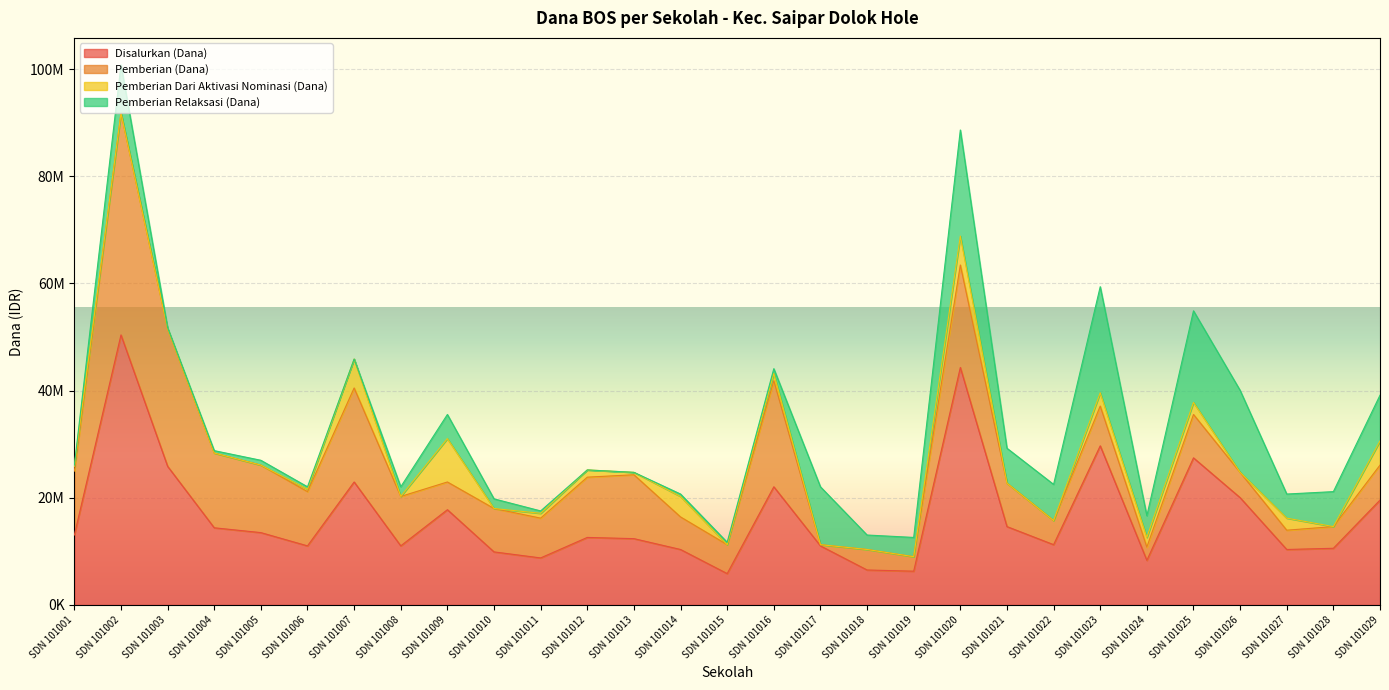

Reading left to right, extract all data points from this chart.

Disalurkan (Dana): SDN 101001=13050000	SDN 101002=50400000	SDN 101003=25875000	SDN 101004=14400000	SDN 101005=13500000	SDN 101006=11025000	SDN 101007=22950000	SDN 101008=11025000	SDN 101009=17775000	SDN 101010=9900000	SDN 101011=8775000	SDN 101012=12600000	SDN 101013=12375000	SDN 101014=10350000	SDN 101015=5850000	SDN 101016=22050000	SDN 101017=11025000	SDN 101018=6525000	SDN 101019=6300000	SDN 101020=44325000	SDN 101021=14625000	SDN 101022=11250000	SDN 101023=29700000	SDN 101024=8325000	SDN 101025=27450000	SDN 101026=20025000	SDN 101027=10350000	SDN 101028=10575000	SDN 101029=19575000
Pemberian (Dana): SDN 101001=11925000	SDN 101002=41400000	SDN 101003=25650000	SDN 101004=13950000	SDN 101005=12600000	SDN 101006=10125000	SDN 101007=17550000	SDN 101008=9225000	SDN 101009=5175000	SDN 101010=8100000	SDN 101011=7425000	SDN 101012=11250000	SDN 101013=11925000	SDN 101014=6075000	SDN 101015=5400000	SDN 101016=19800000	SDN 101017=225000	SDN 101018=3825000	SDN 101019=2700000	SDN 101020=19125000	SDN 101021=8100000	SDN 101022=4500000	SDN 101023=7425000	SDN 101024=2475000	SDN 101025=8100000	SDN 101026=4725000	SDN 101027=3600000	SDN 101028=4050000	SDN 101029=6525000
Pemberian Dari Aktivasi Nominasi (Dana): SDN 101001=900000	SDN 101002=0	SDN 101003=0	SDN 101004=0	SDN 101005=0	SDN 101006=450000	SDN 101007=5400000	SDN 101008=0	SDN 101009=8100000	SDN 101010=0	SDN 101011=900000	SDN 101012=1350000	SDN 101013=450000	SDN 101014=3825000	SDN 101015=0	SDN 101016=1350000	SDN 101017=0	SDN 101018=0	SDN 101019=0	SDN 101020=5400000	SDN 101021=0	SDN 101022=0	SDN 101023=2475000	SDN 101024=1800000	SDN 101025=2250000	SDN 101026=0	SDN 101027=2250000	SDN 101028=0	SDN 101029=4500000
Pemberian Relaksasi (Dana): SDN 101001=225000	SDN 101002=9000000	SDN 101003=225000	SDN 101004=450000	SDN 101005=900000	SDN 101006=450000	SDN 101007=0	SDN 101008=1800000	SDN 101009=4500000	SDN 101010=1800000	SDN 101011=450000	SDN 101012=0	SDN 101013=0	SDN 101014=450000	SDN 101015=450000	SDN 101016=900000	SDN 101017=10800000	SDN 101018=2700000	SDN 101019=3600000	SDN 101020=19800000	SDN 101021=6525000	SDN 101022=6750000	SDN 101023=19800000	SDN 101024=4050000	SDN 101025=17100000	SDN 101026=15300000	SDN 101027=4500000	SDN 101028=6525000	SDN 101029=8550000